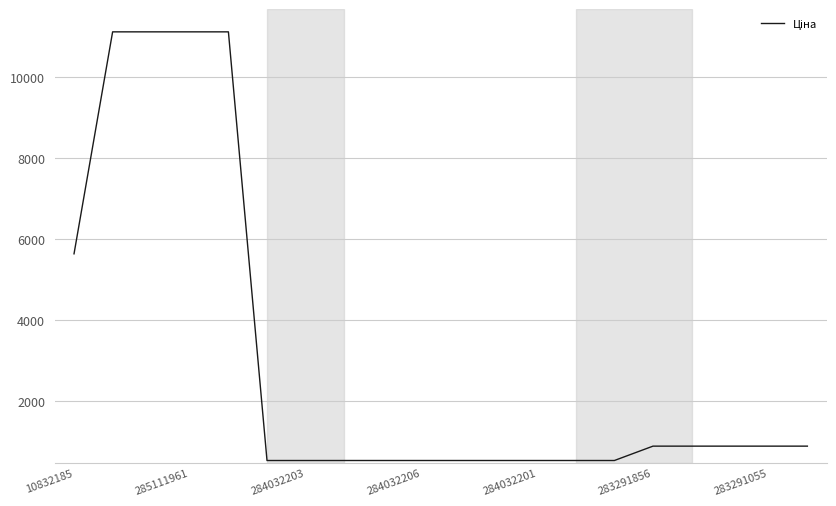

What is the greatest value displayed?

11113.6